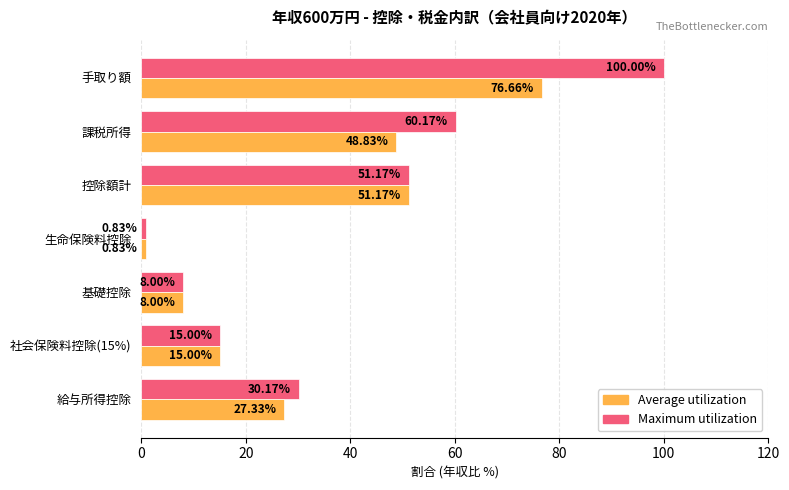

Count the number of data series in this chart.

2